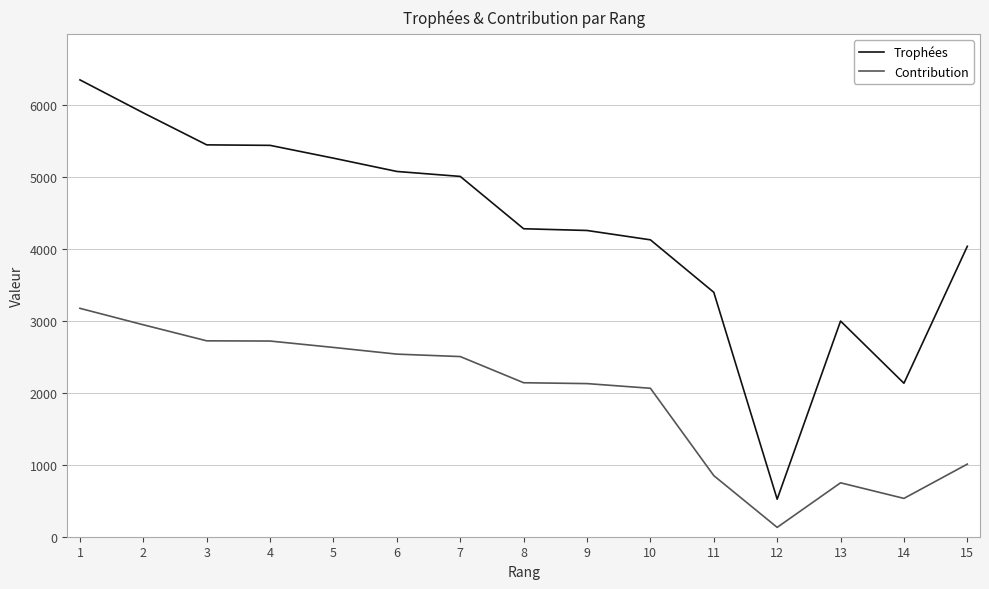

At which category is the sum across all series the highest?

1